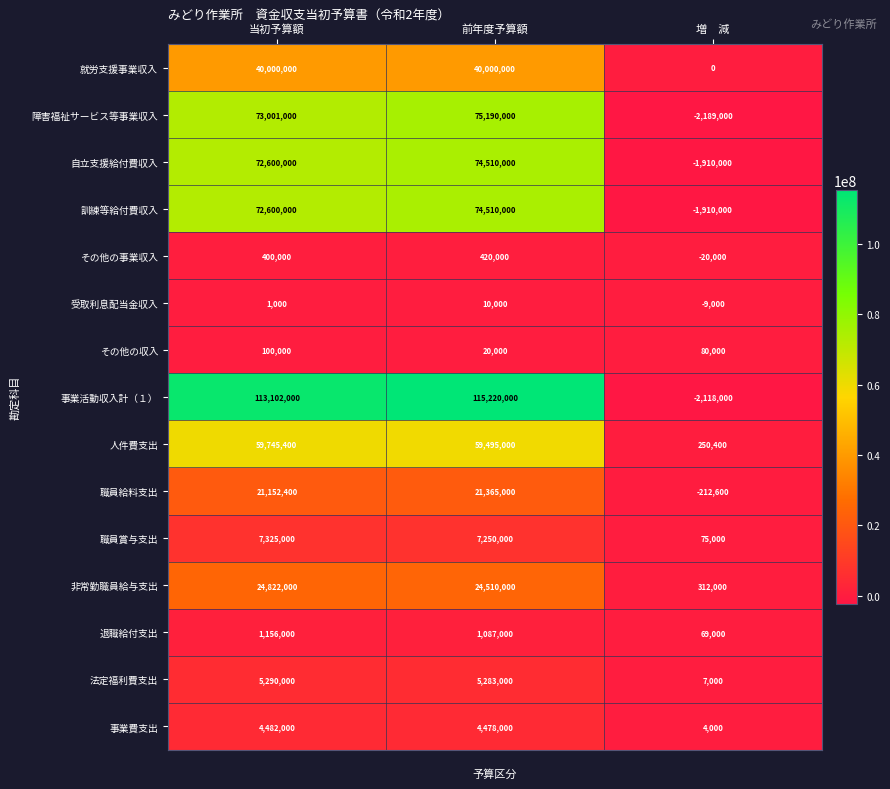

How many values in the その他の事業収入 series are below 400000?

1